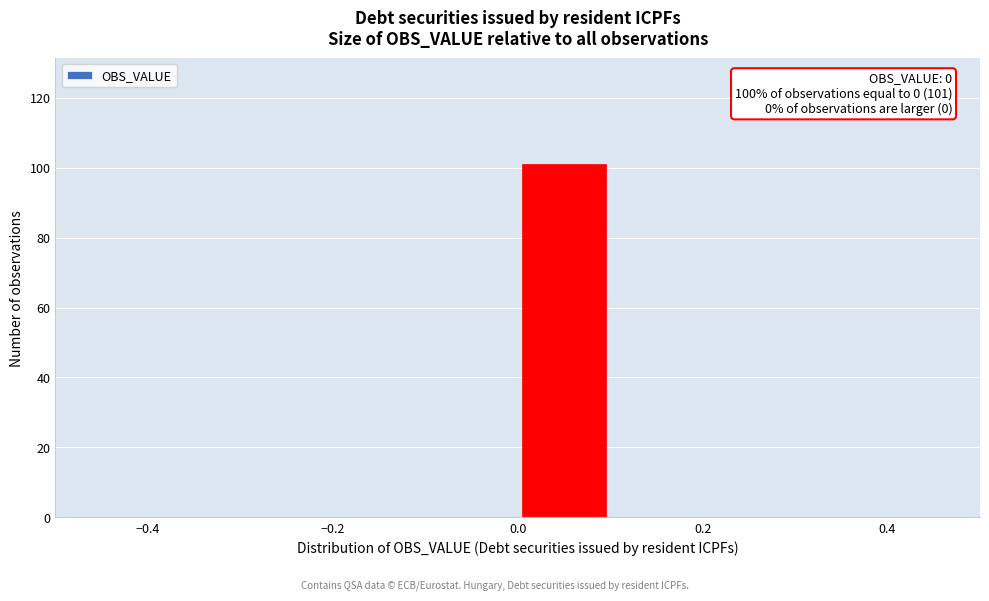

Over which range of the x-axis is the bar tallest?

0.0 to 0.1